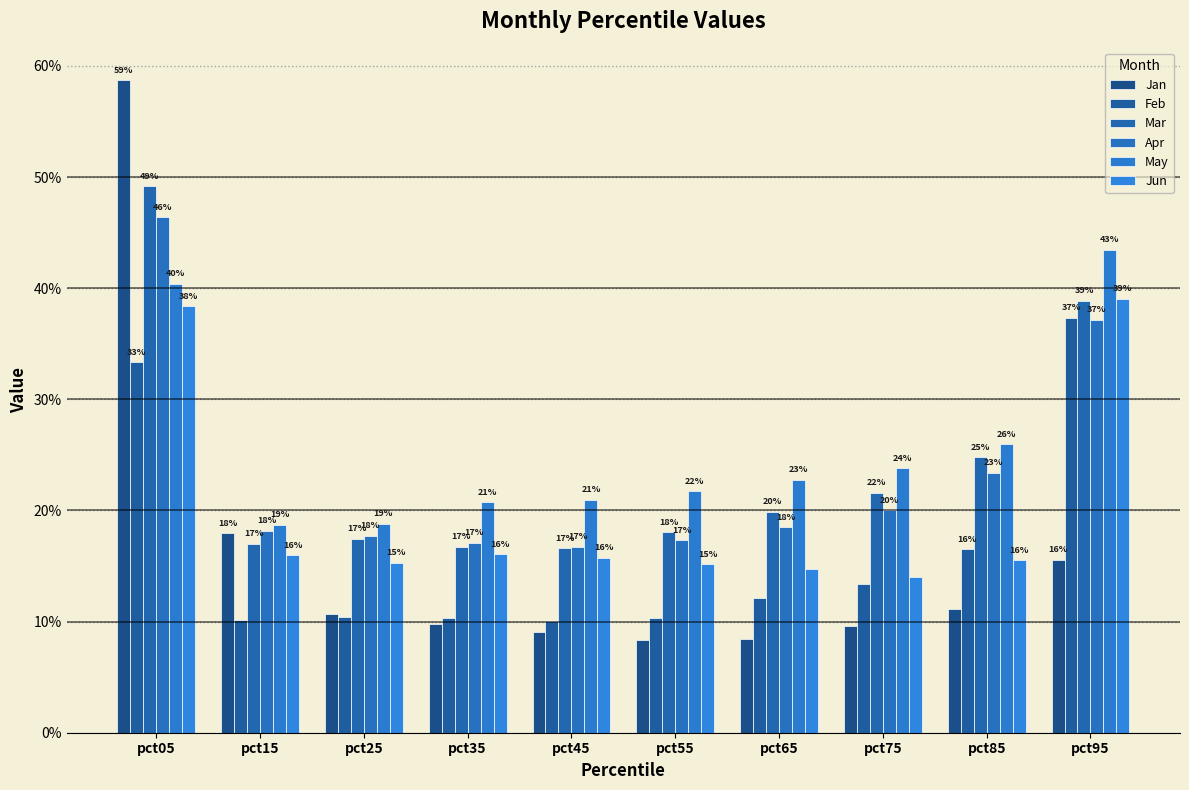

How many groups of bars are there?

10